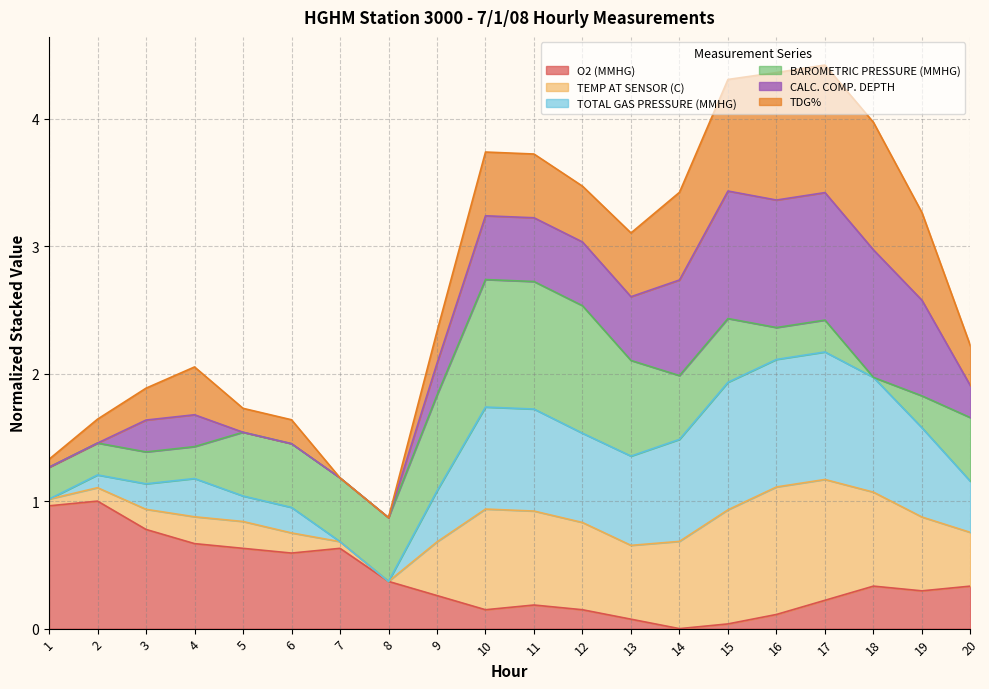

At which category is the sum across all series the highest?

17